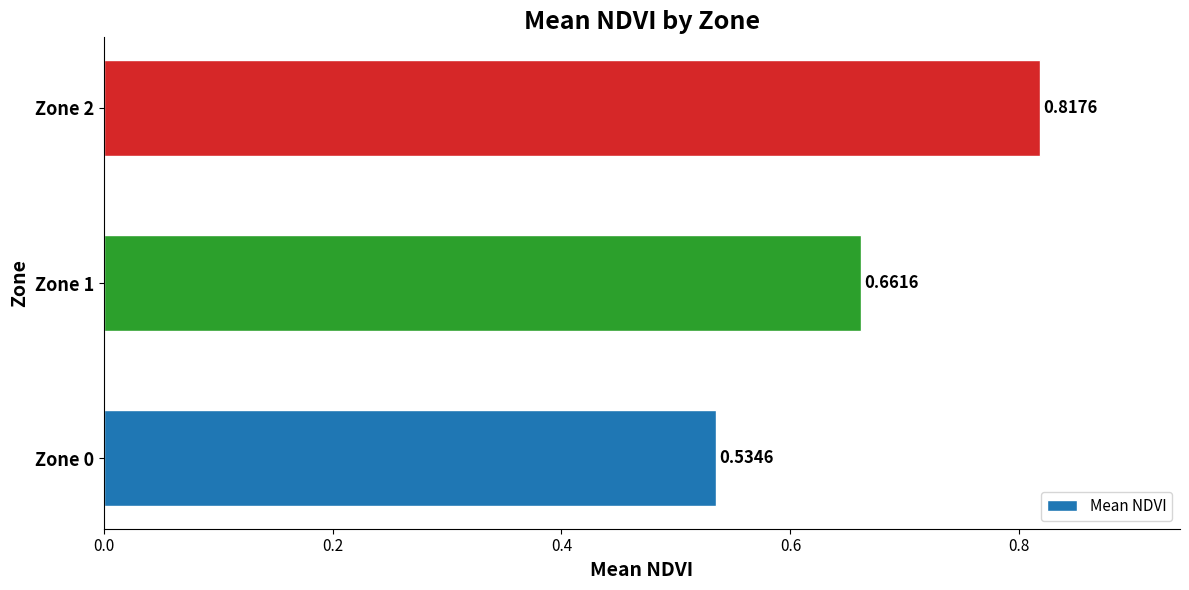

Rank the categories by value from lowest to highest.

Zone 0, Zone 1, Zone 2